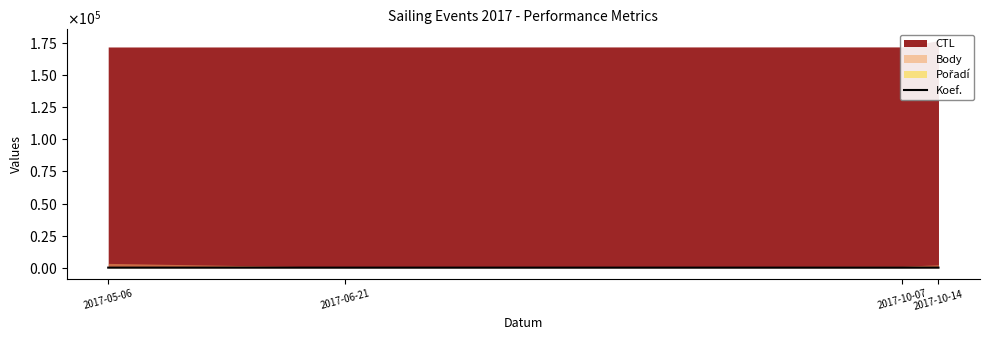

Which has a higher value, 2017-10-07 or 2017-10-14?

2017-10-14